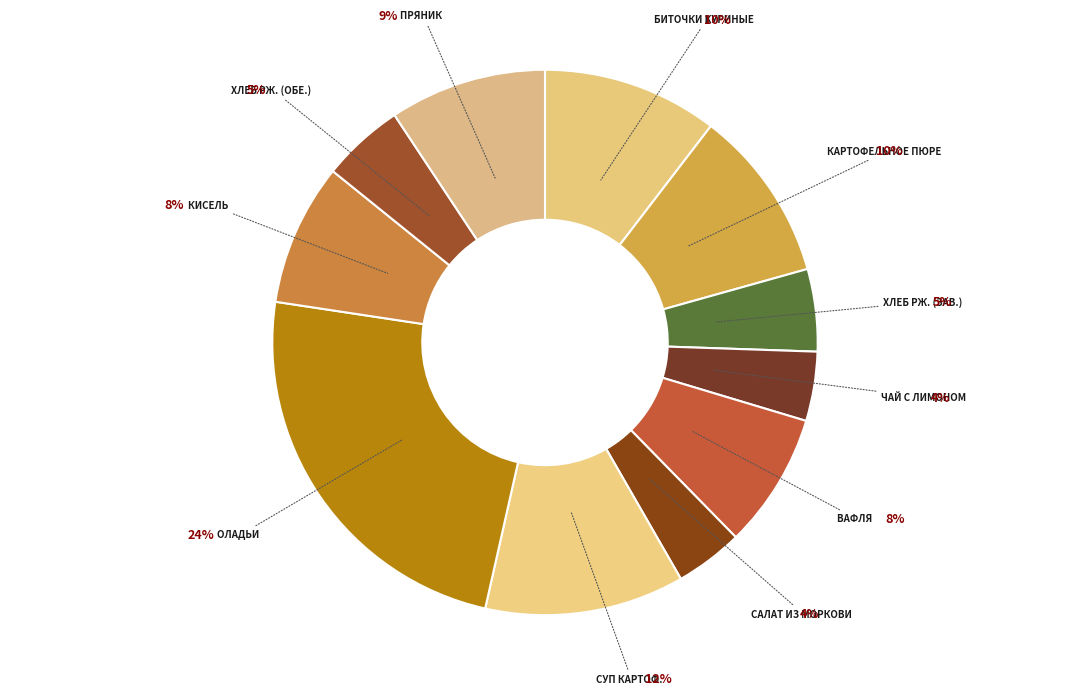

Between БИТОЧКИ КУРИНЫЕ and ПРЯНИК, which is larger?

БИТОЧКИ КУРИНЫЕ